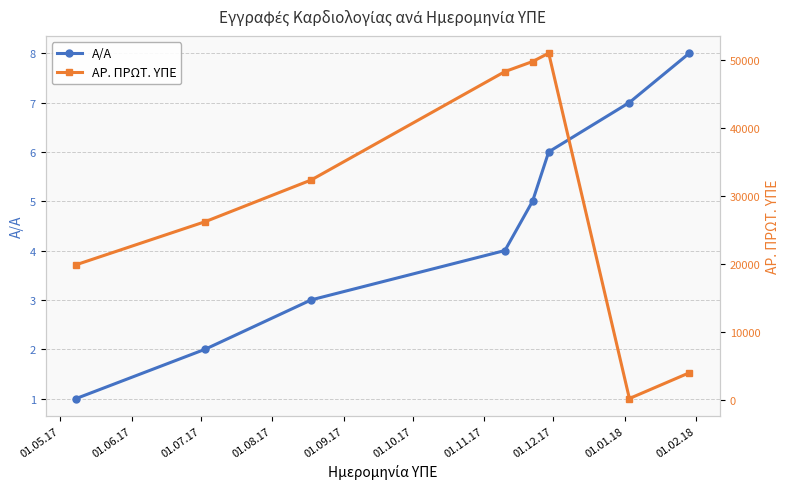

List the series in order of their peak value, highest first.

ΑΡ. ΠΡΩΤ. ΥΠΕ, Α/Α